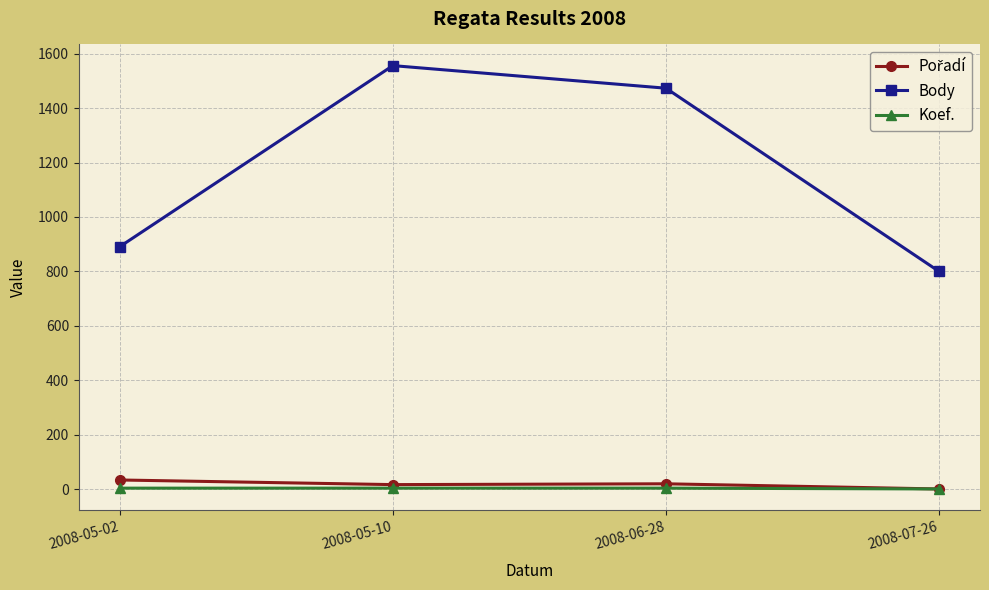

Which series has the widest spread of values?

Body